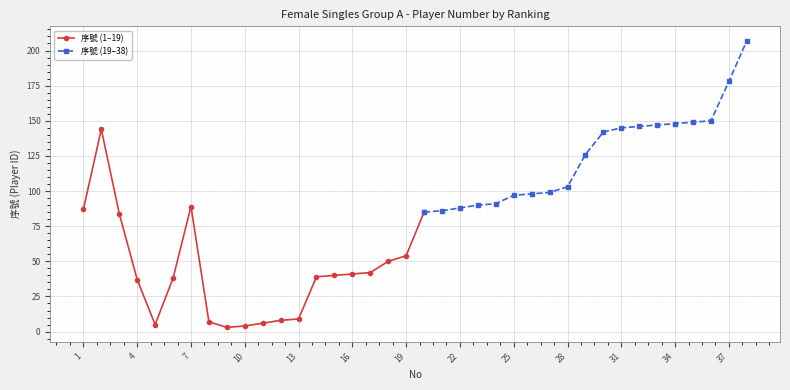

What is the change in value from 12 to 37?

+170